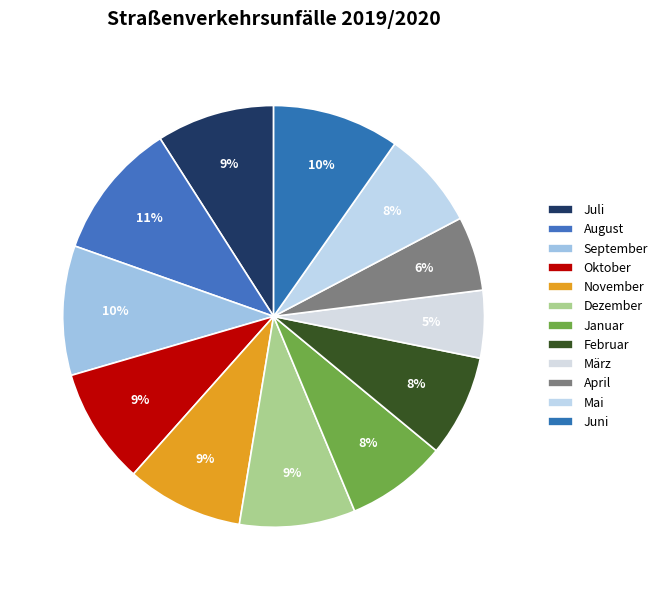

How many slices are in this pie chart?

12